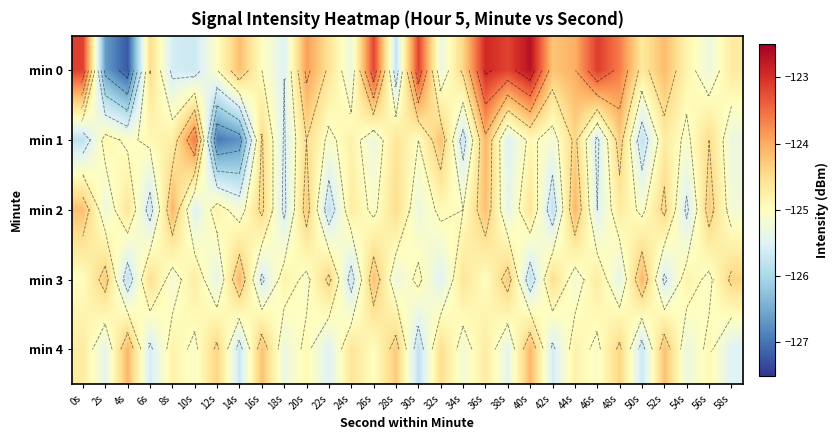

Which has a higher value, 46s or 32s?

46s